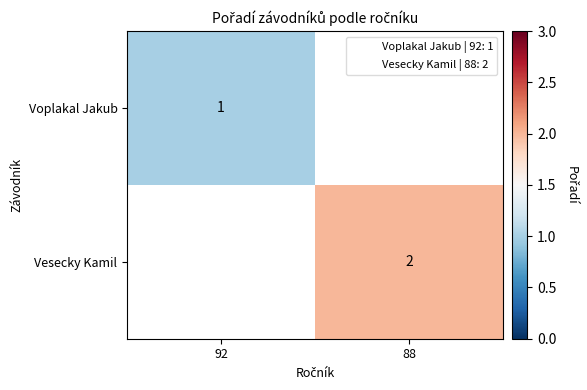

Is it true that Vesecky Kamil equals 3 at 88?

False